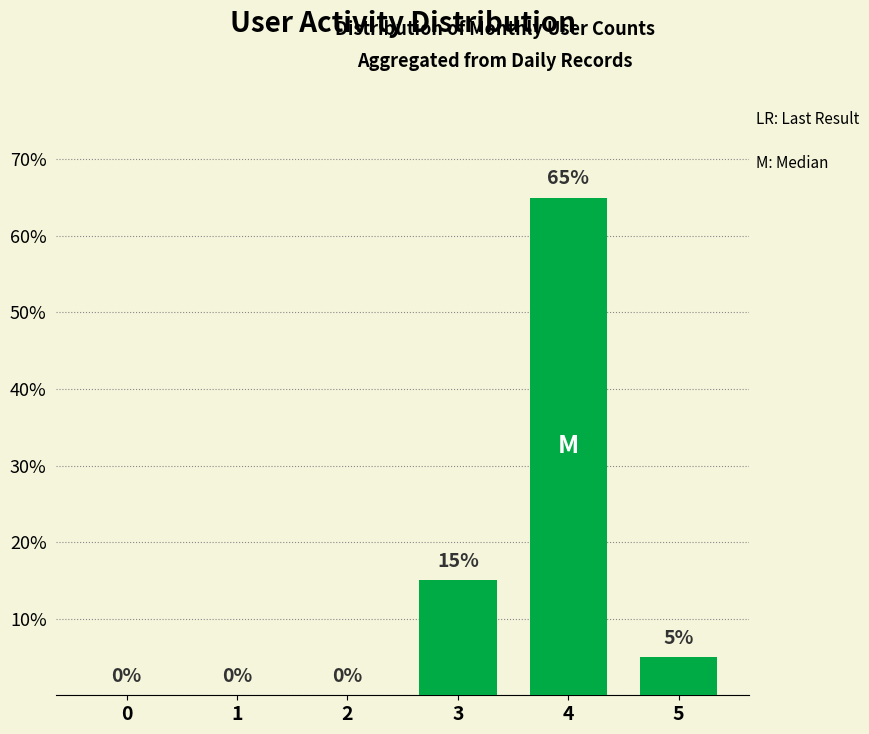

Reading right to left, extract all data points from this chart.

5=5	4=65	3=15	2=0	1=0	0=0